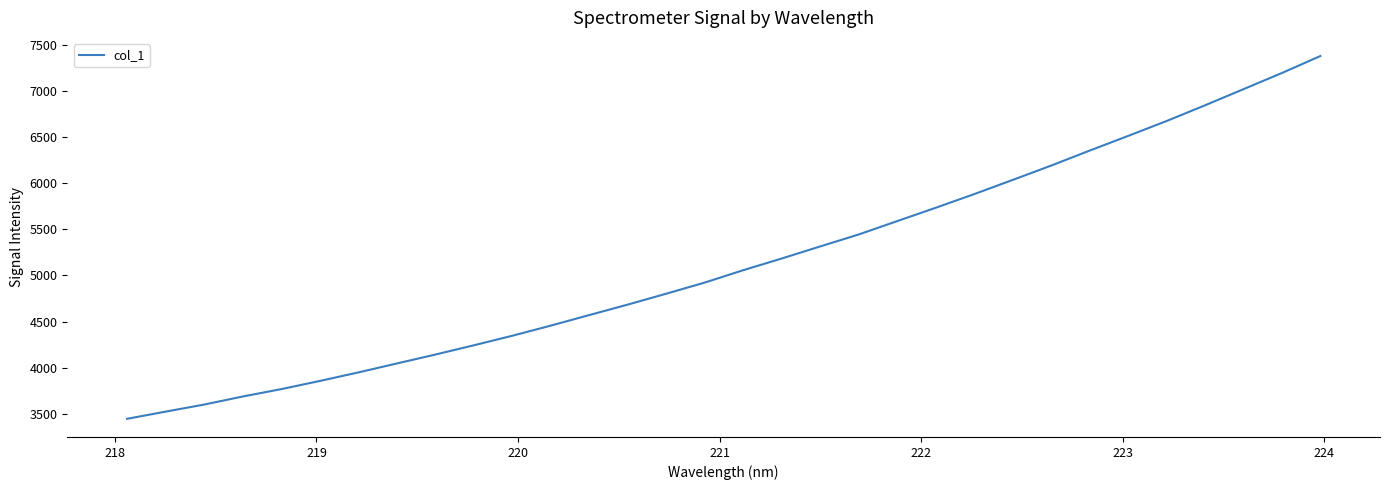

What is the minimum value shown in the chart?

3446.2